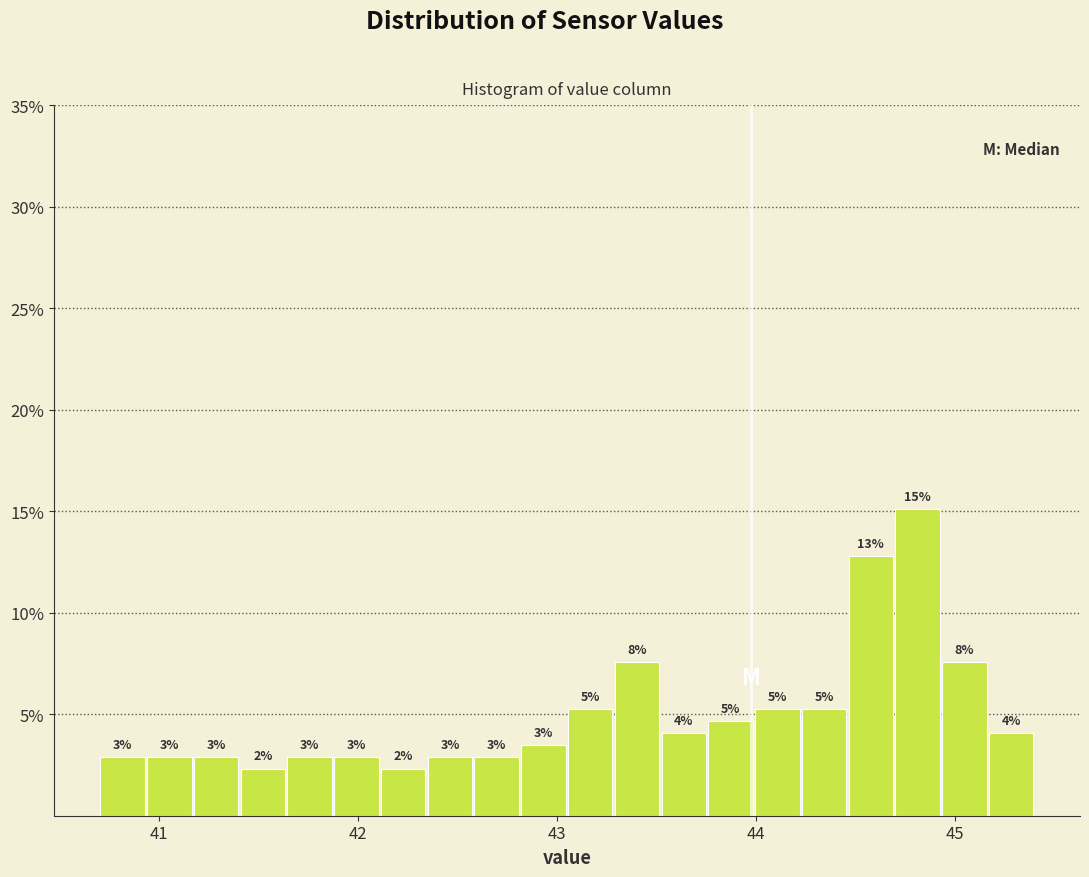

Read against the x-axis, roughly where is the centre of the tallest bar?

44.8